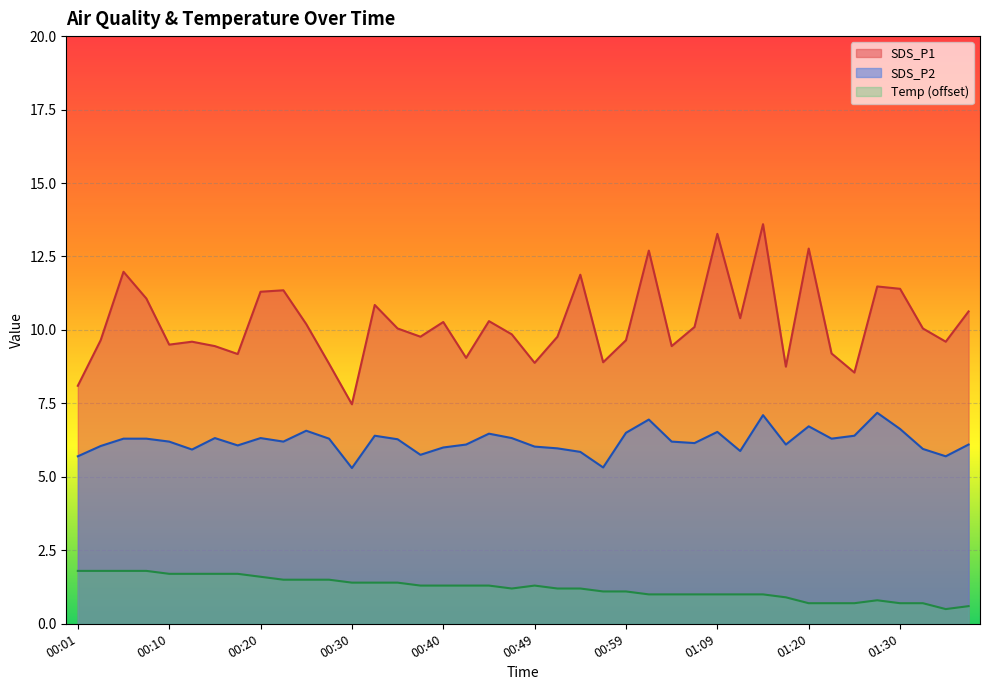

True or false: SDS_P1 and SDS_P2 intersect in this chart.

False